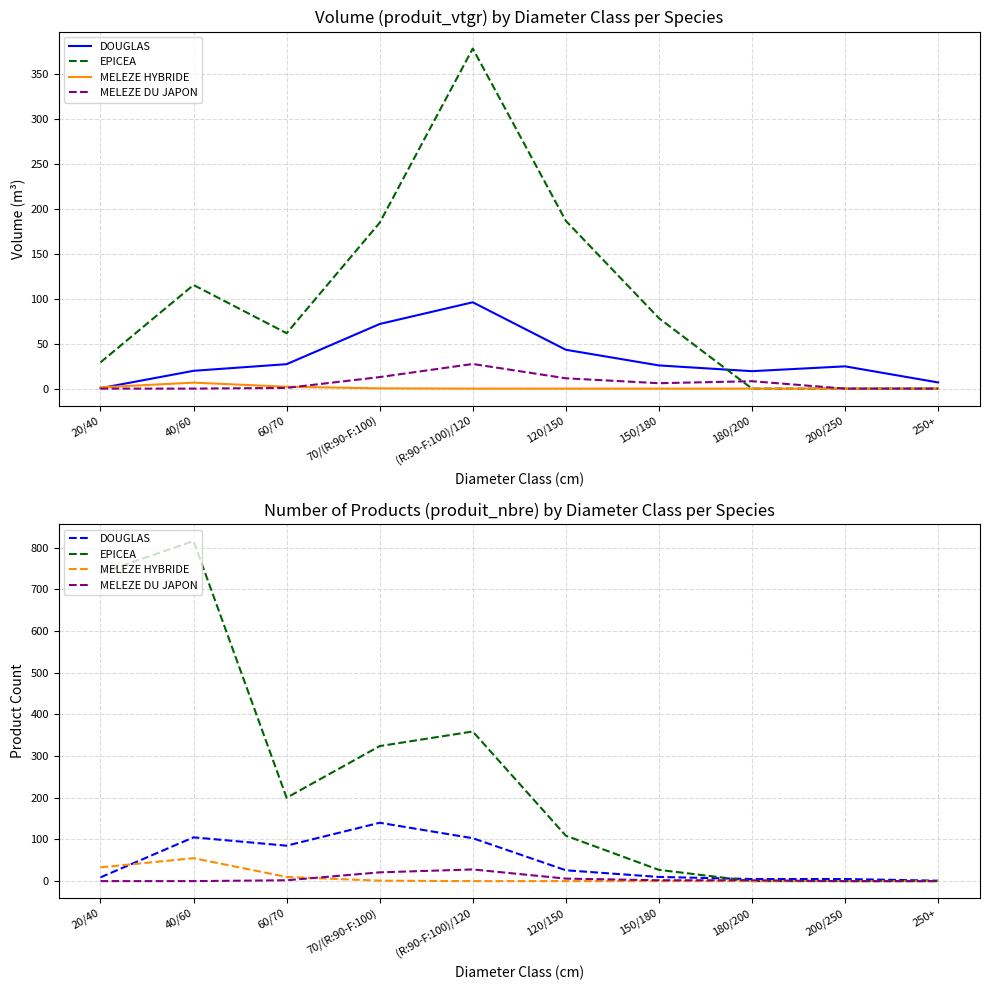

Is it true that EPICEA equals 8 at 150/180?

False